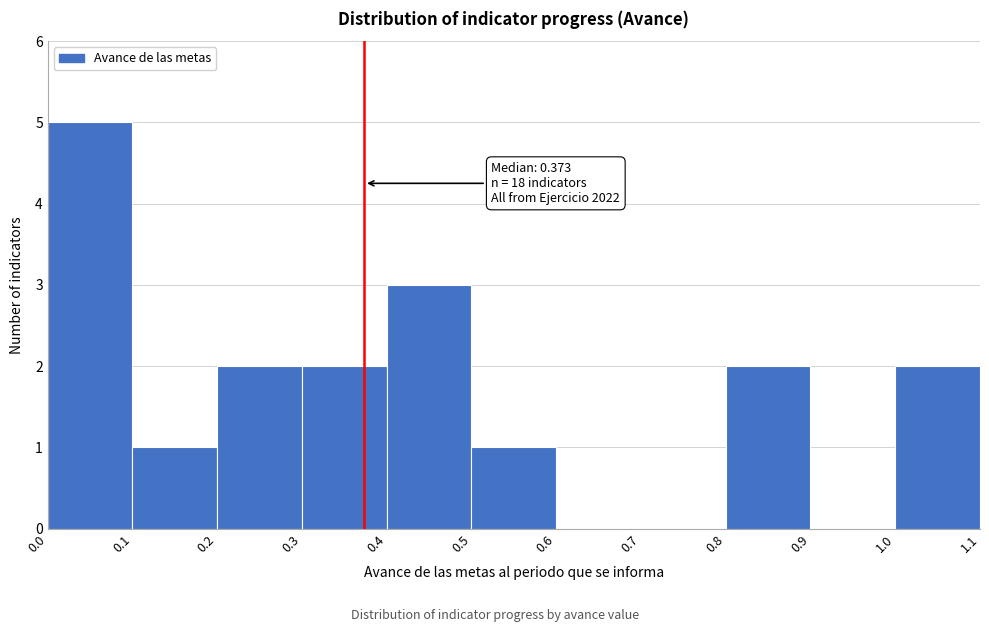

Which range on the x-axis has the tallest bar?

0.0 to 0.1